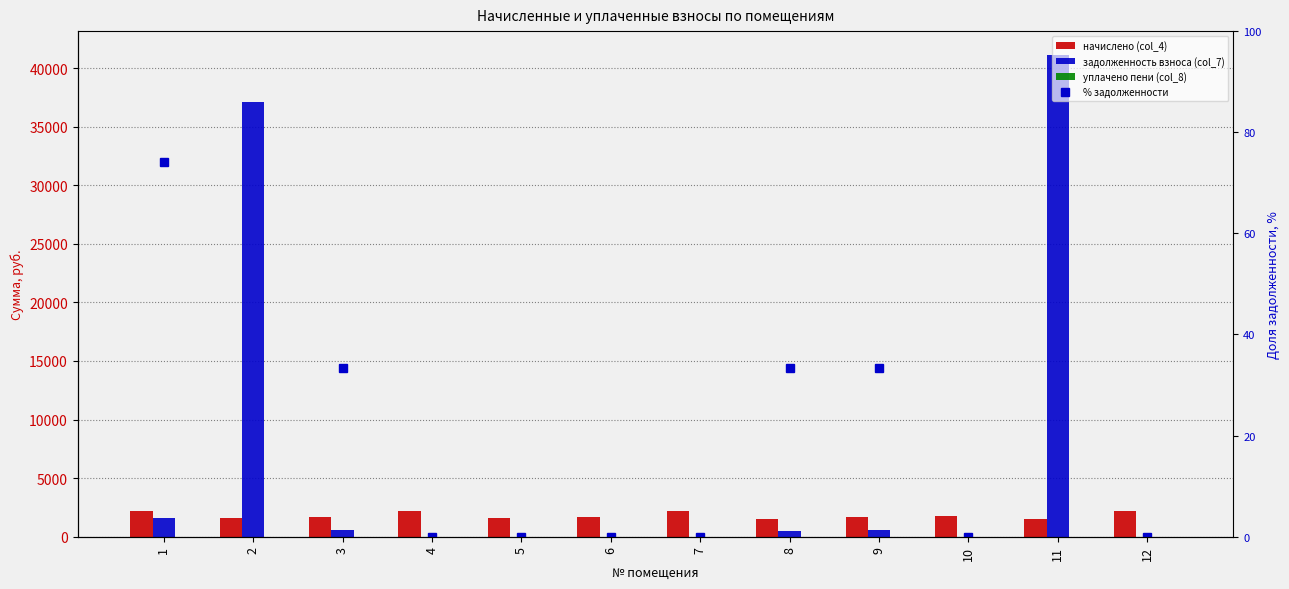

How many data points does each series have?

12